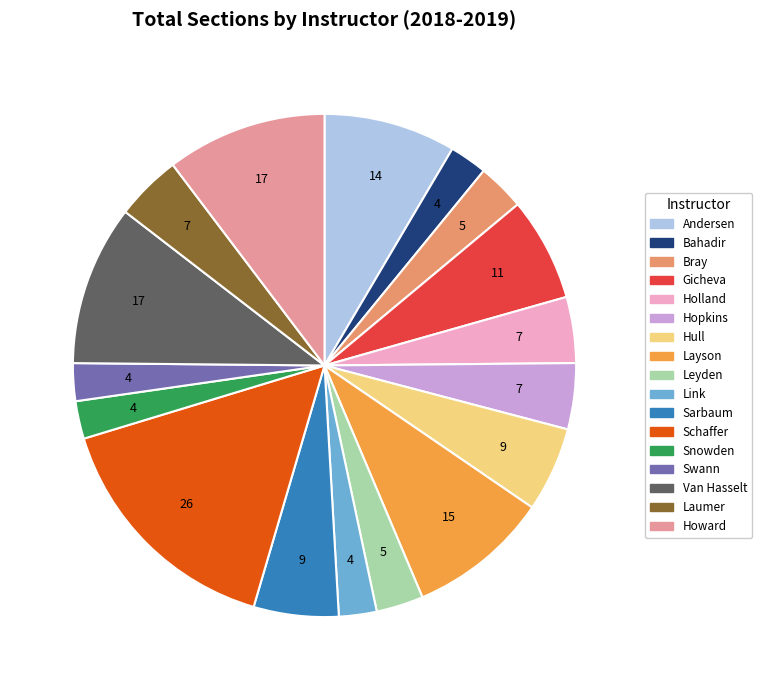

Is the sum of Howard and Link greater than half?

No